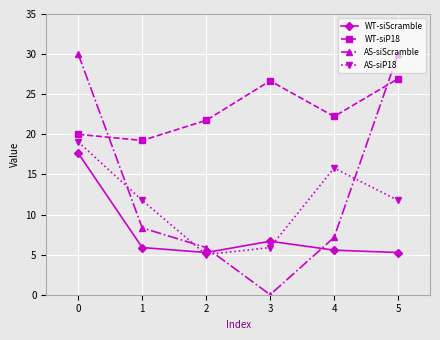

Where is WT-siScramble nearest to the value 11?

3